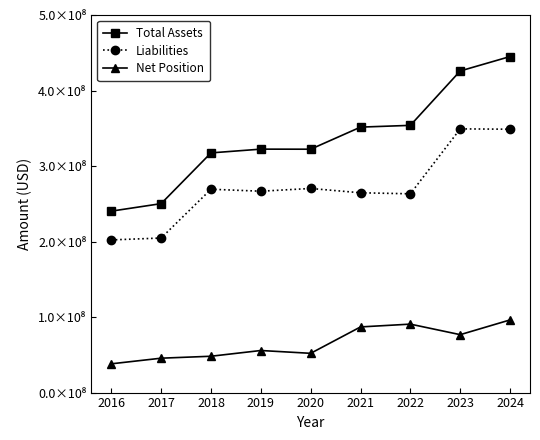

Does the chart have visible grid lines?

No